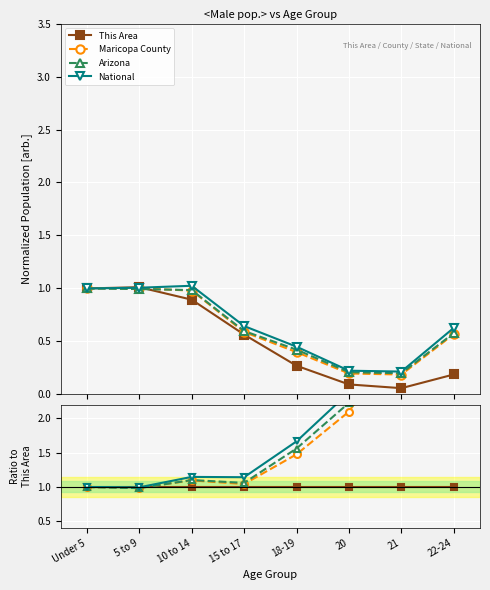

True or false: Arizona has more than 0 points higher than both neighbors.

True